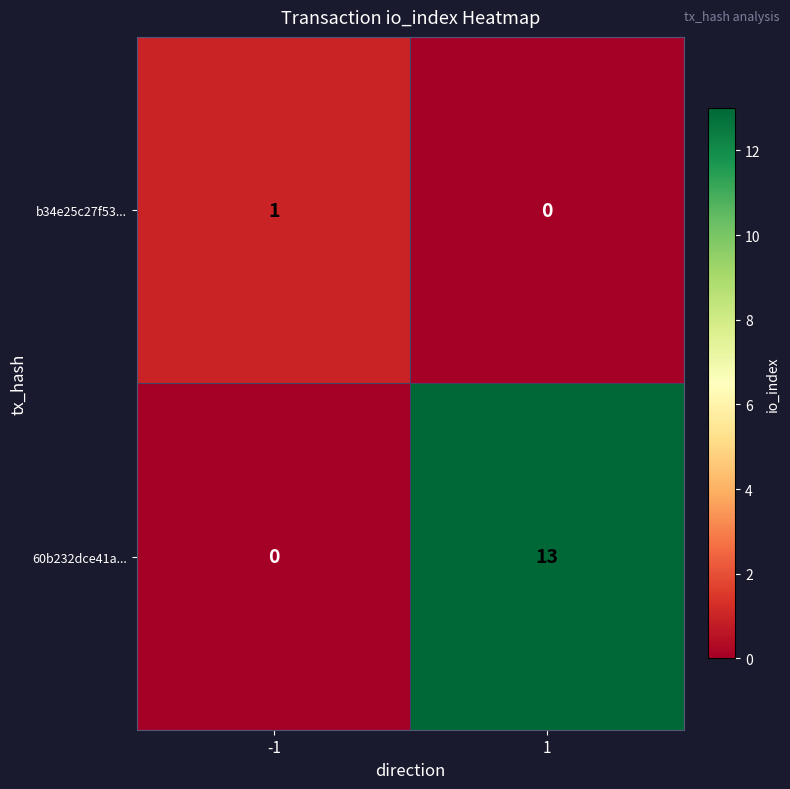

List the labels in order of 60b232dce41a... value, largest first.

1, -1